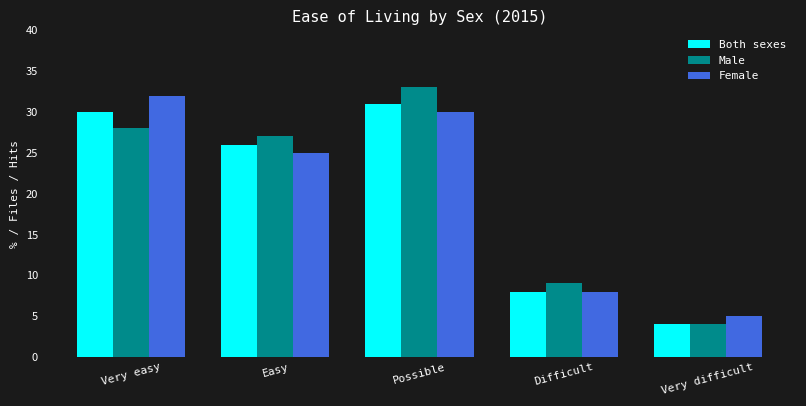

At which label does Female first exceed 25?

Very easy